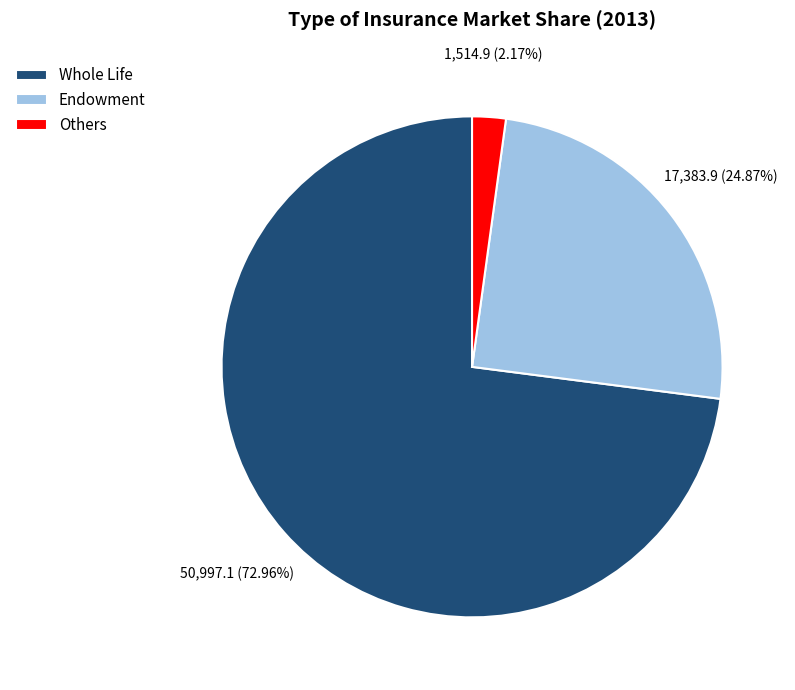

What is the ratio of the value at Others to the value at Endowment?

0.1